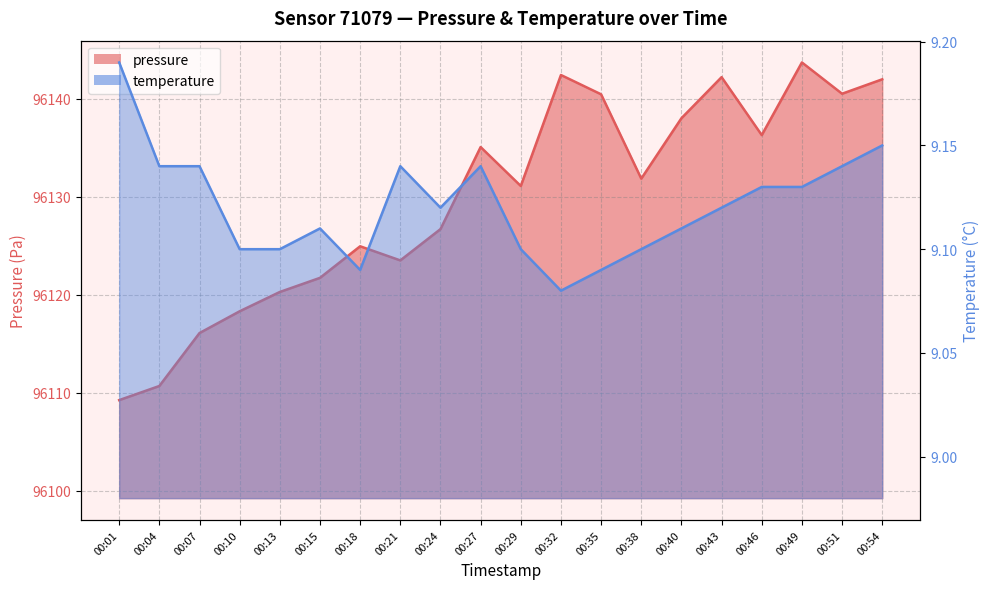

How many temperature values are between 9 and 10?

20